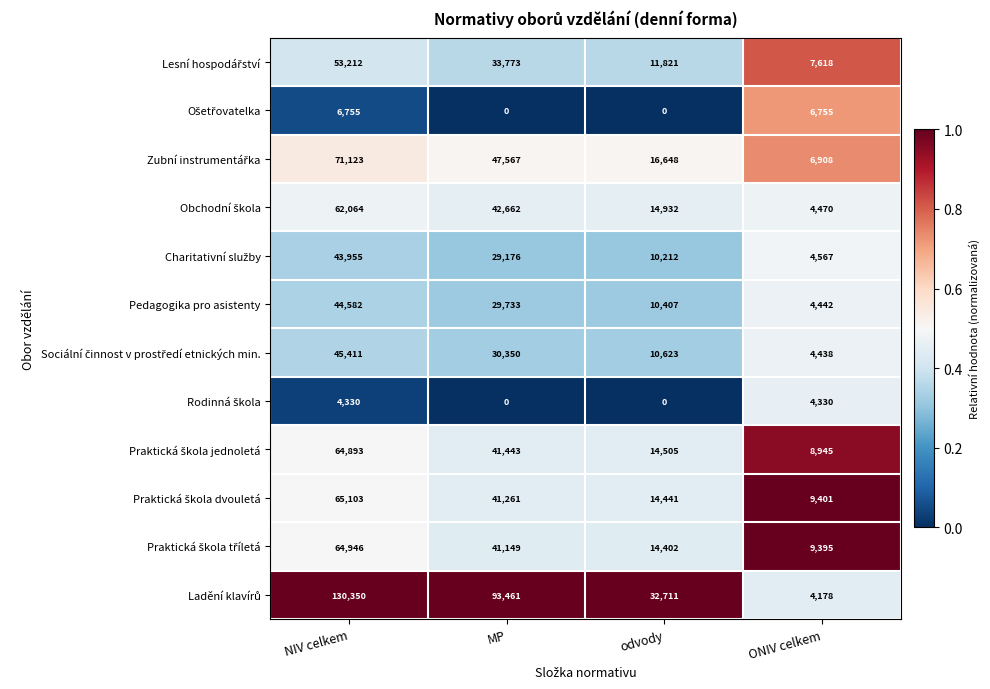

How many Pedagogika pro asistenty values are between 10407 and 44582?

3